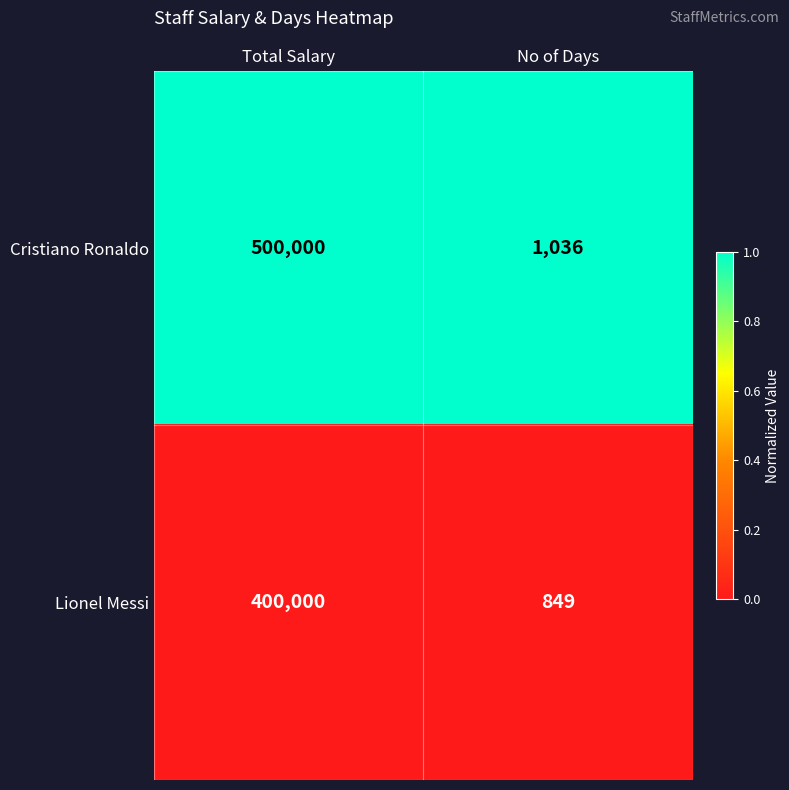

List the series in order of their peak value, highest first.

Cristiano Ronaldo, Lionel Messi